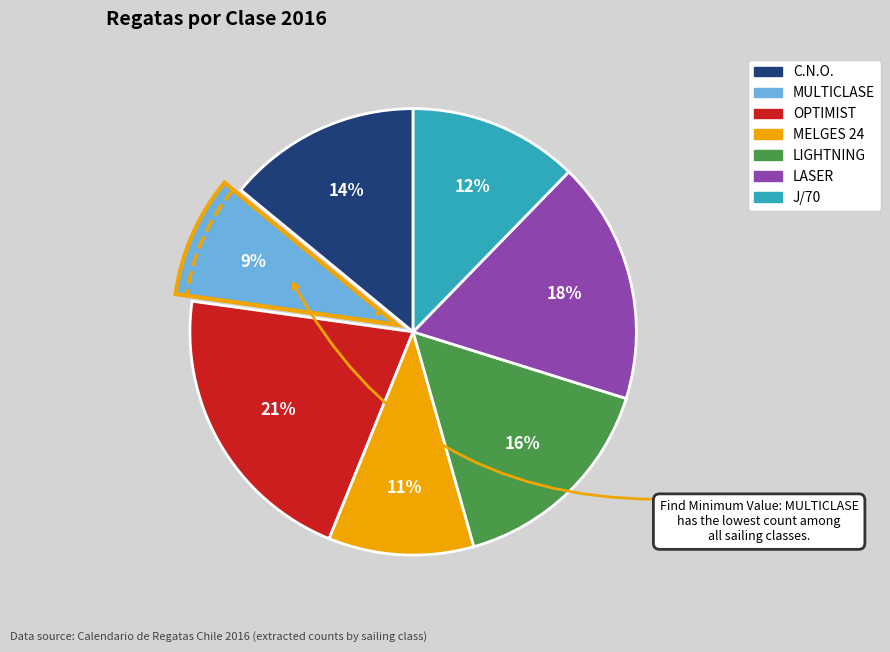

How many segments does this pie chart have?

7